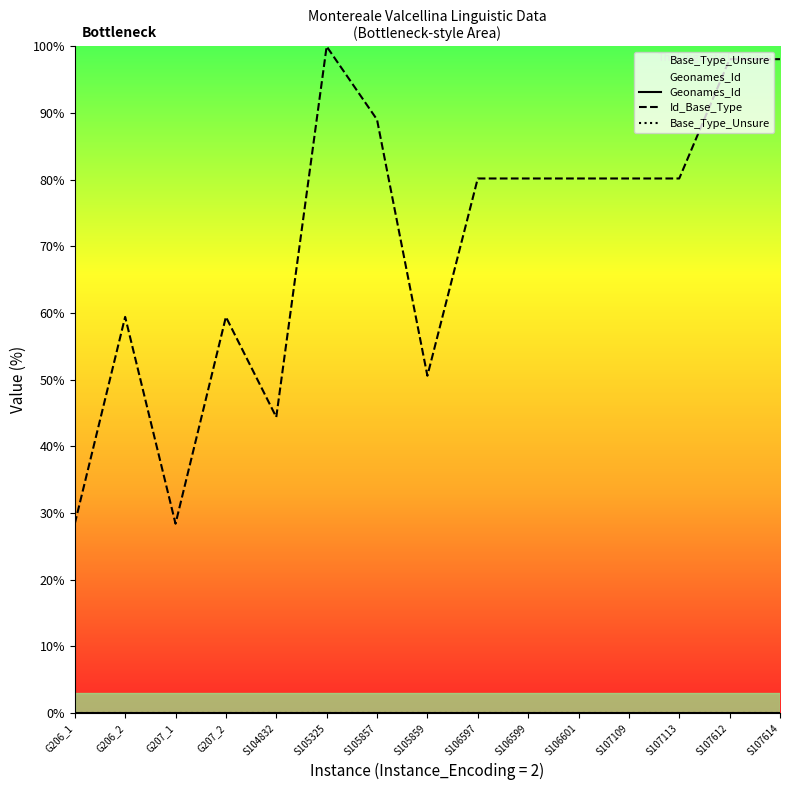

Does the chart have visible grid lines?

No